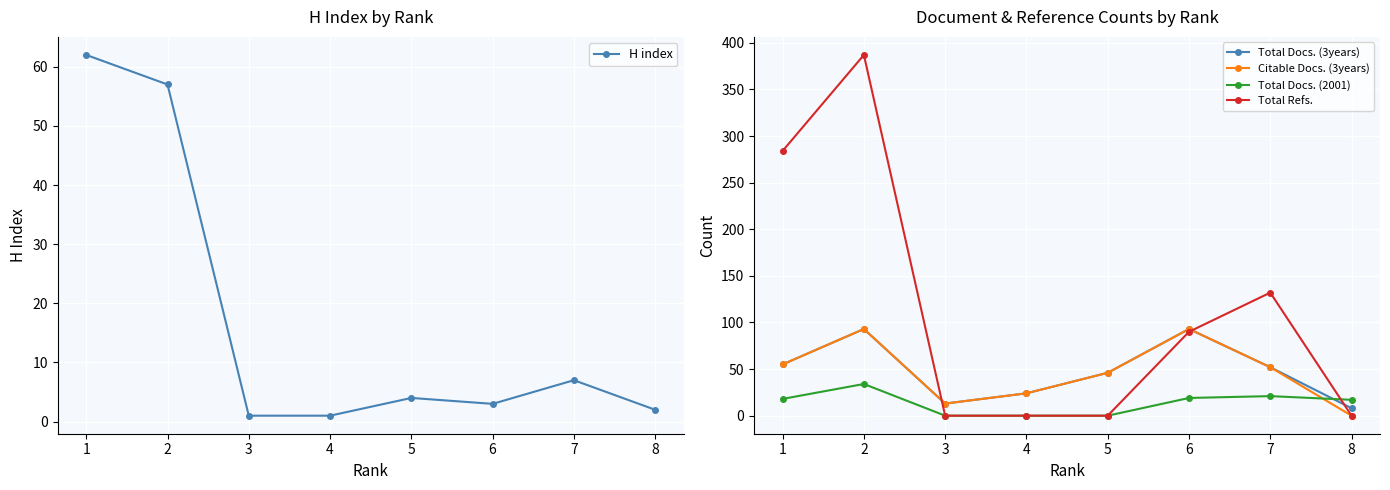

What is the total value across all series at 5?

96